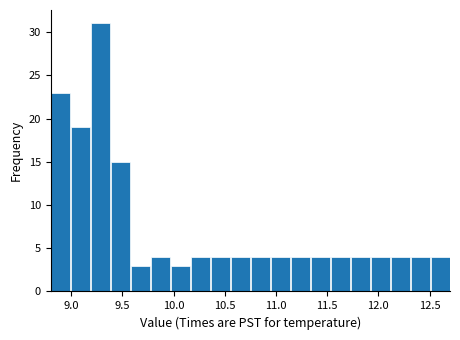

Around what value on the x-axis is the tallest bar? Give the approximate position of its centre, as read against the axis.

9.30